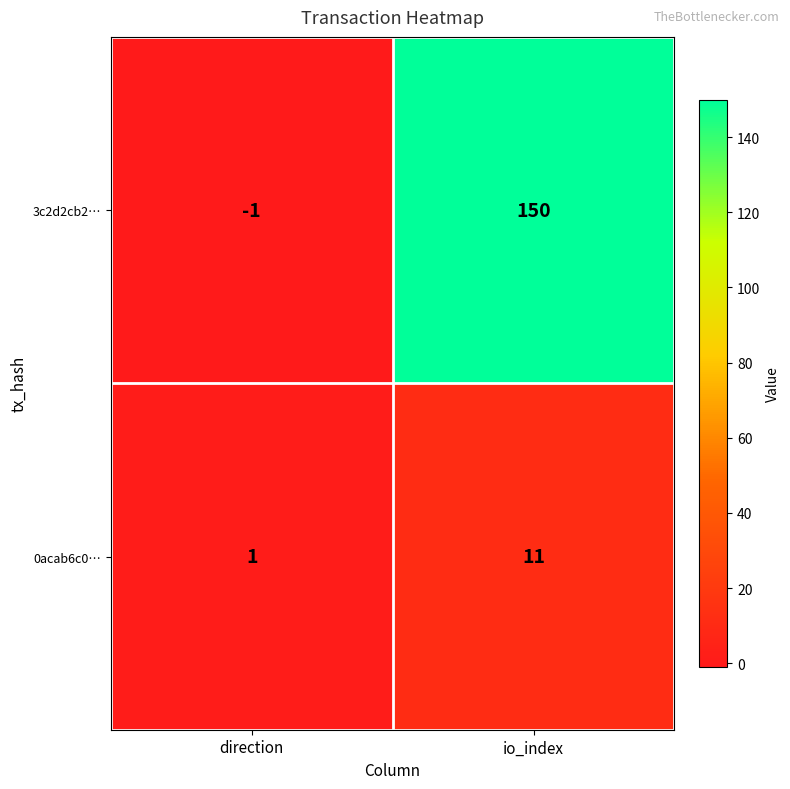

The value of 0acab6c0… at io_index is 18. True or false?

False